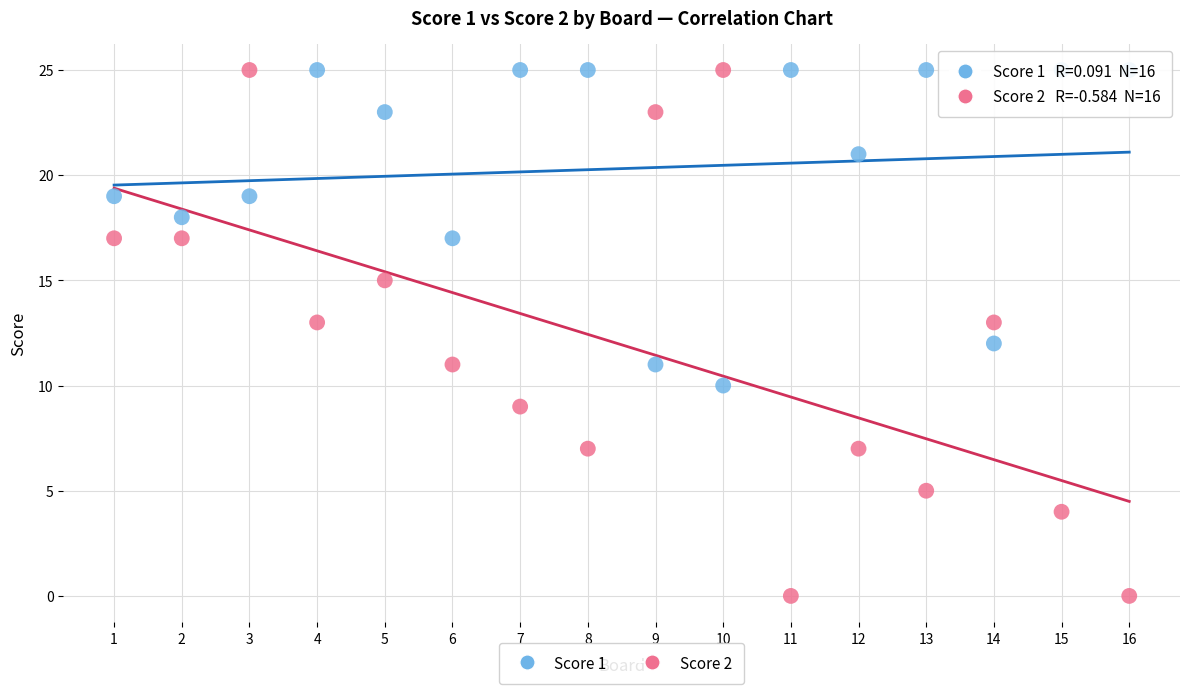

Which series contains the lowest Y value?

Score 2